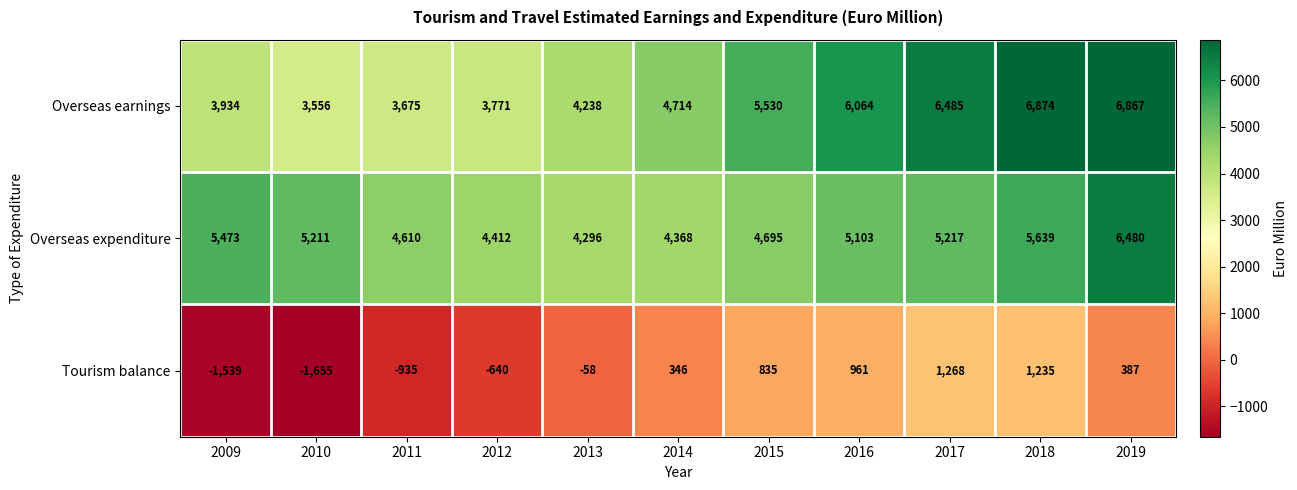

What value does the Overseas earnings series have at 2011, to the nearest 50?

3700